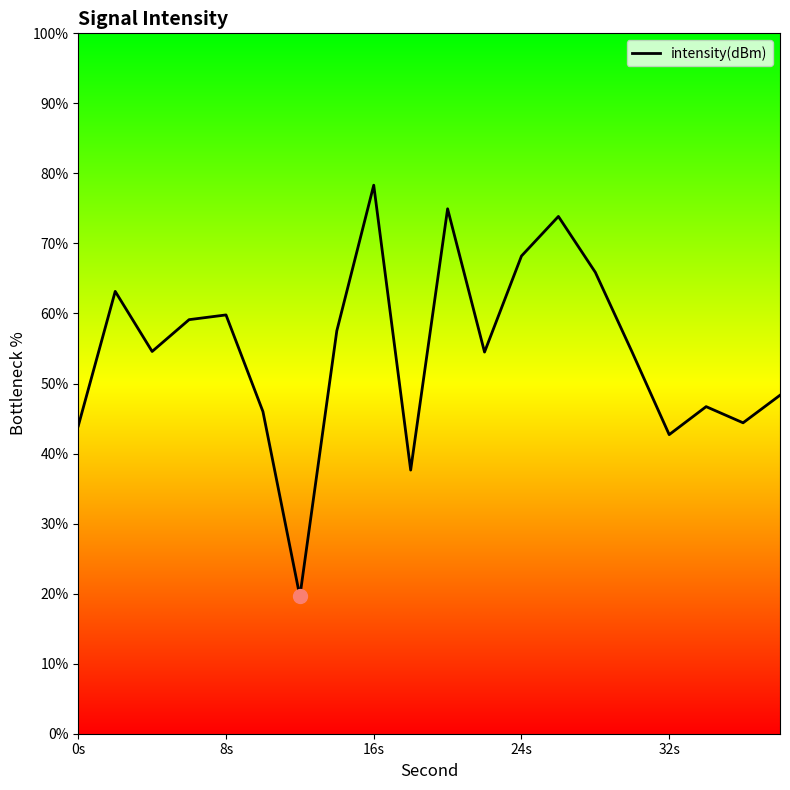

What is the smallest value displayed?

19.6